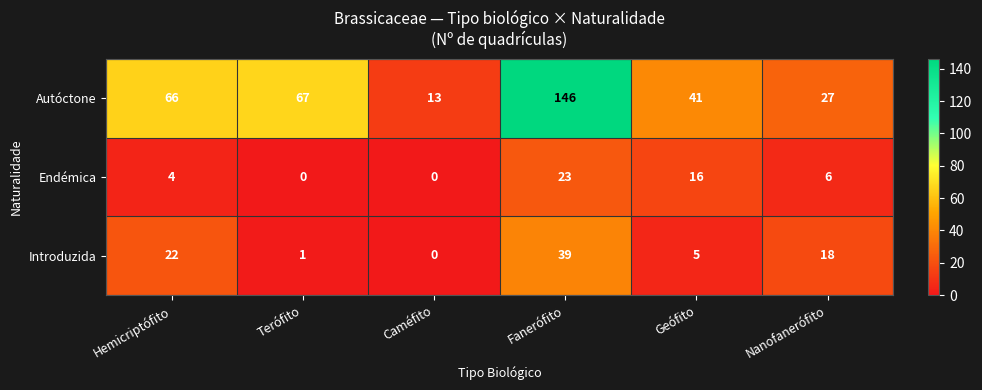

How many data points in Autóctone are less than 66?

3